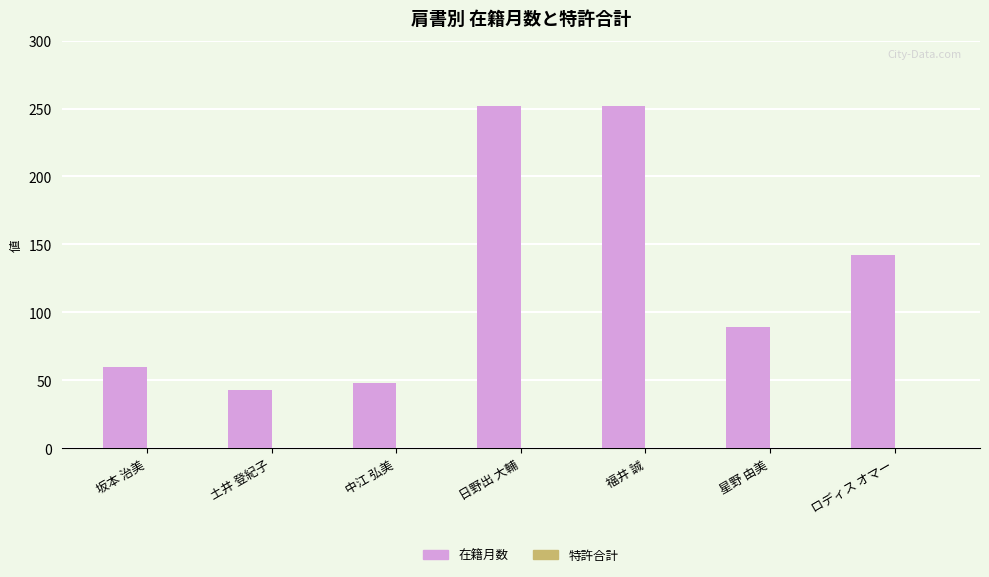

The chart shows a value of 254 at ロディス オマー. True or false?

False